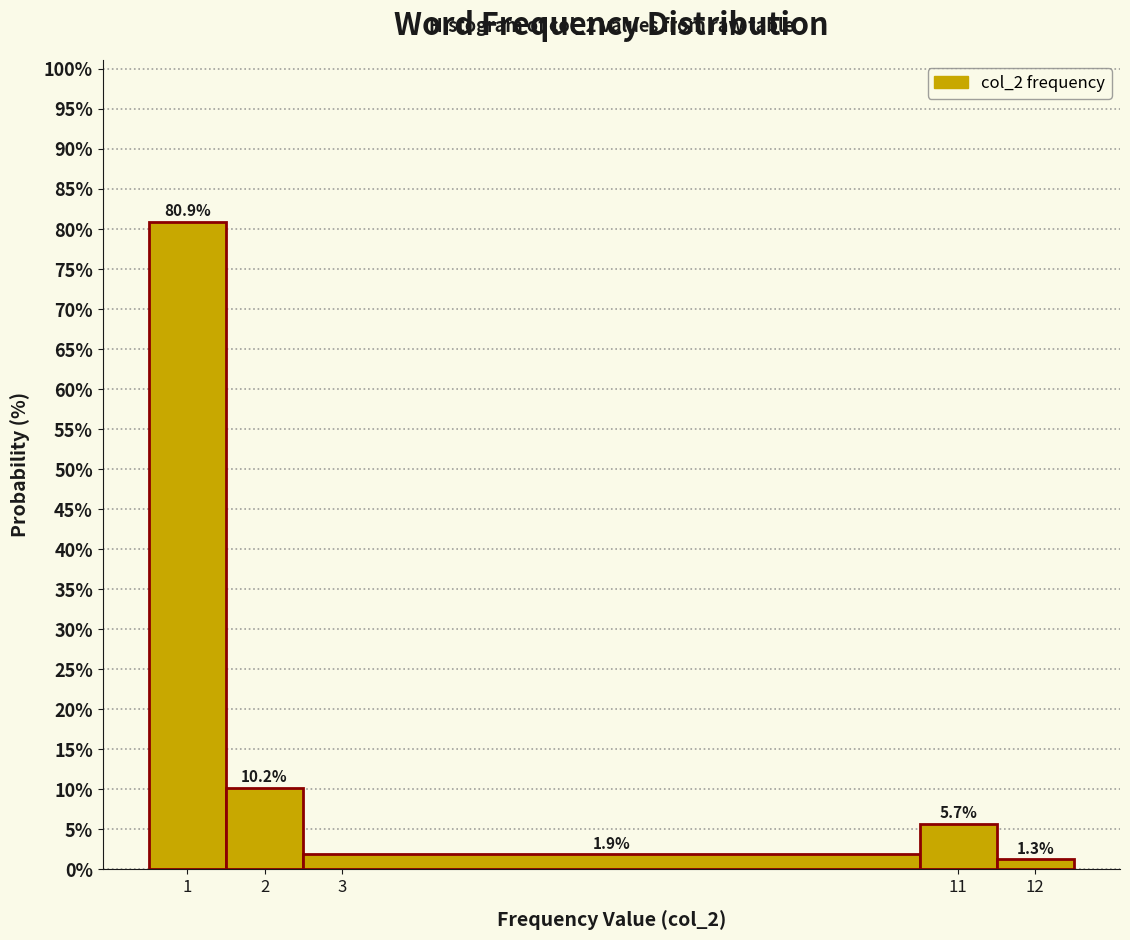

Reading left to right, list every bar in this chart as the range it spans on the x-axis followed by its height.

0.5 to 1.5: 80.9
1.5 to 2.5: 10.2
2.5 to 10.5: 1.9
10.5 to 11.5: 5.7
11.5 to 12.5: 1.3